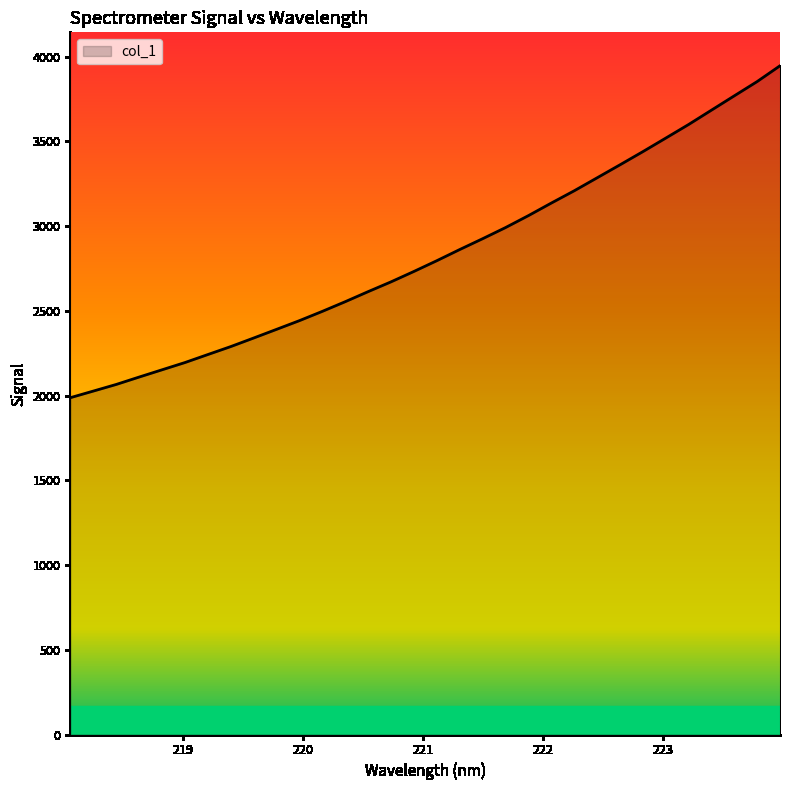

What is the smallest value displayed?

1987.7